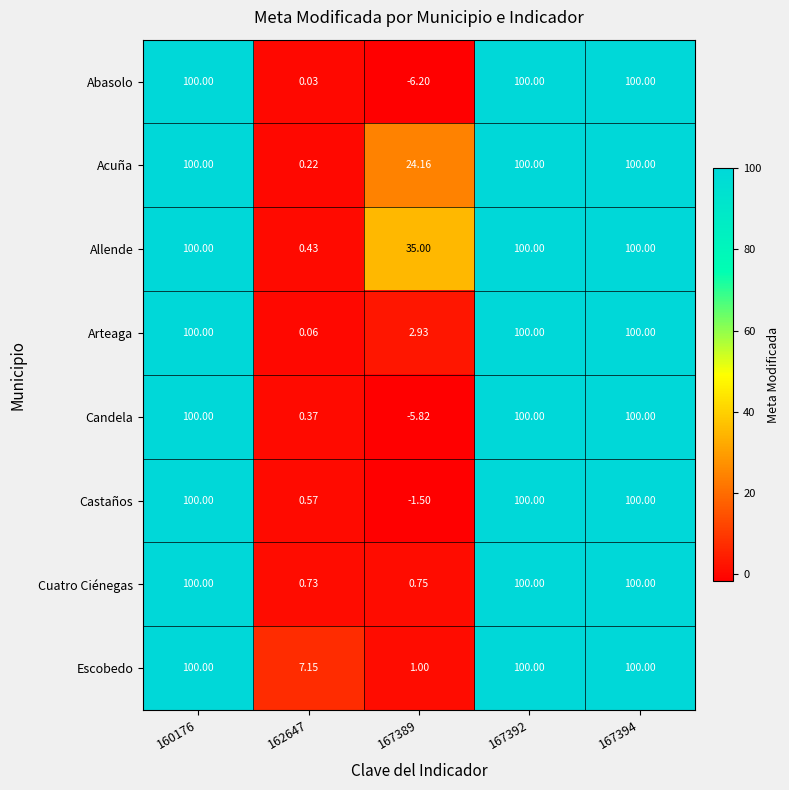

Which series has the widest spread of values?

Abasolo